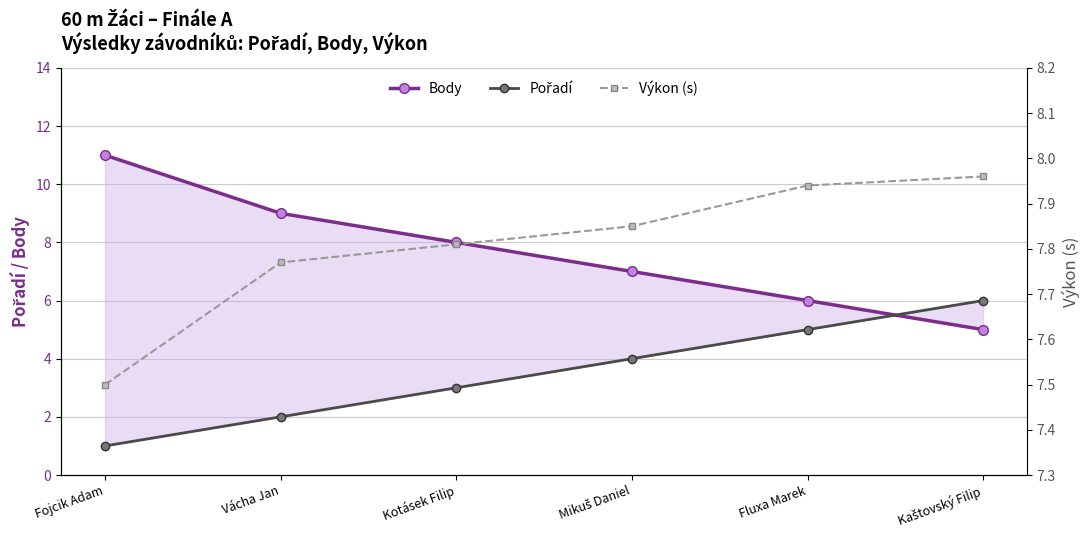

How many data points in Body are above 8?

2